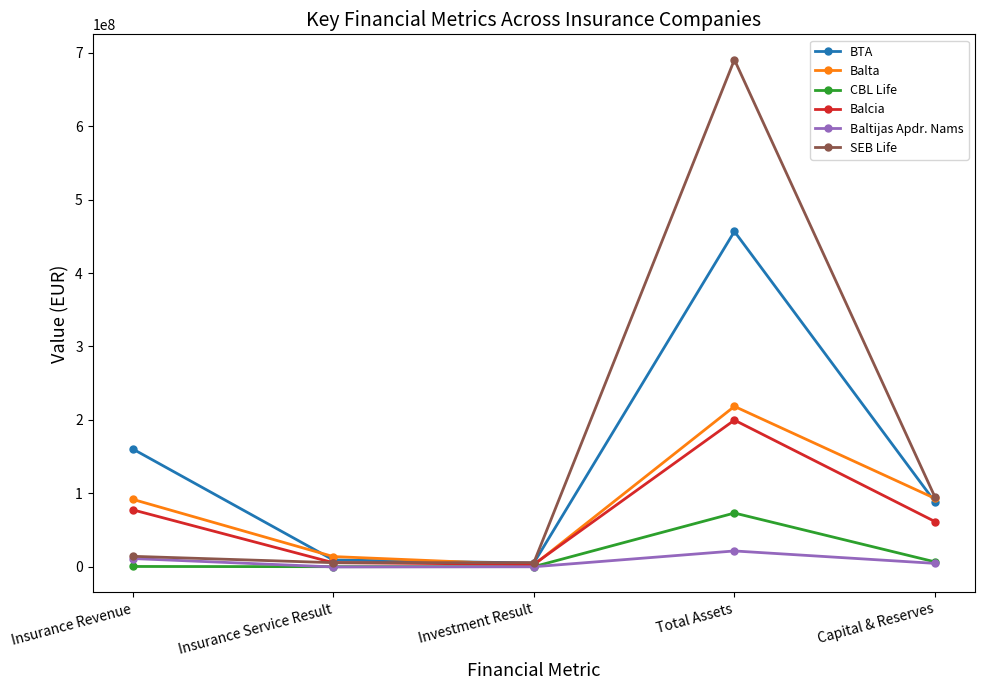

Rank the series by their maximum value, from highest to lowest.

SEB Life, BTA, Balta, Balcia, CBL Life, Baltijas Apdr. Nams